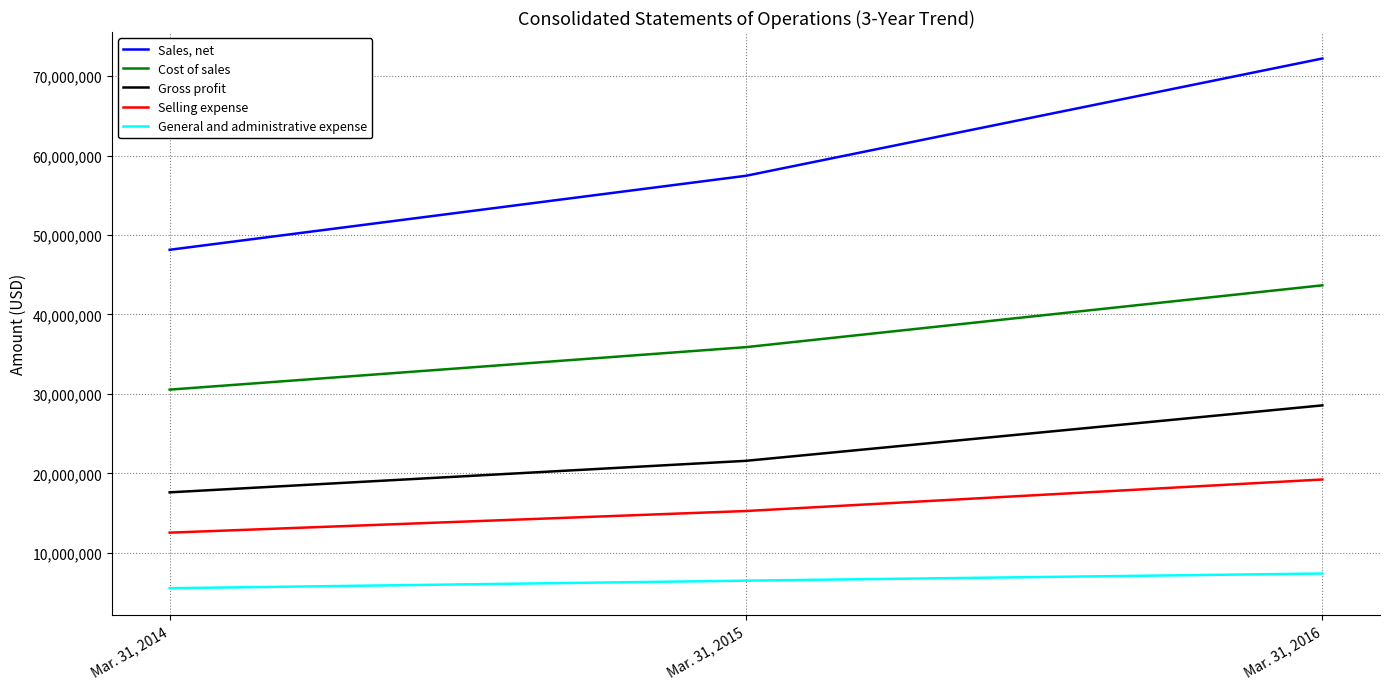

What is the spread (max minus min) of values at Mar. 31, 2014?

42606772